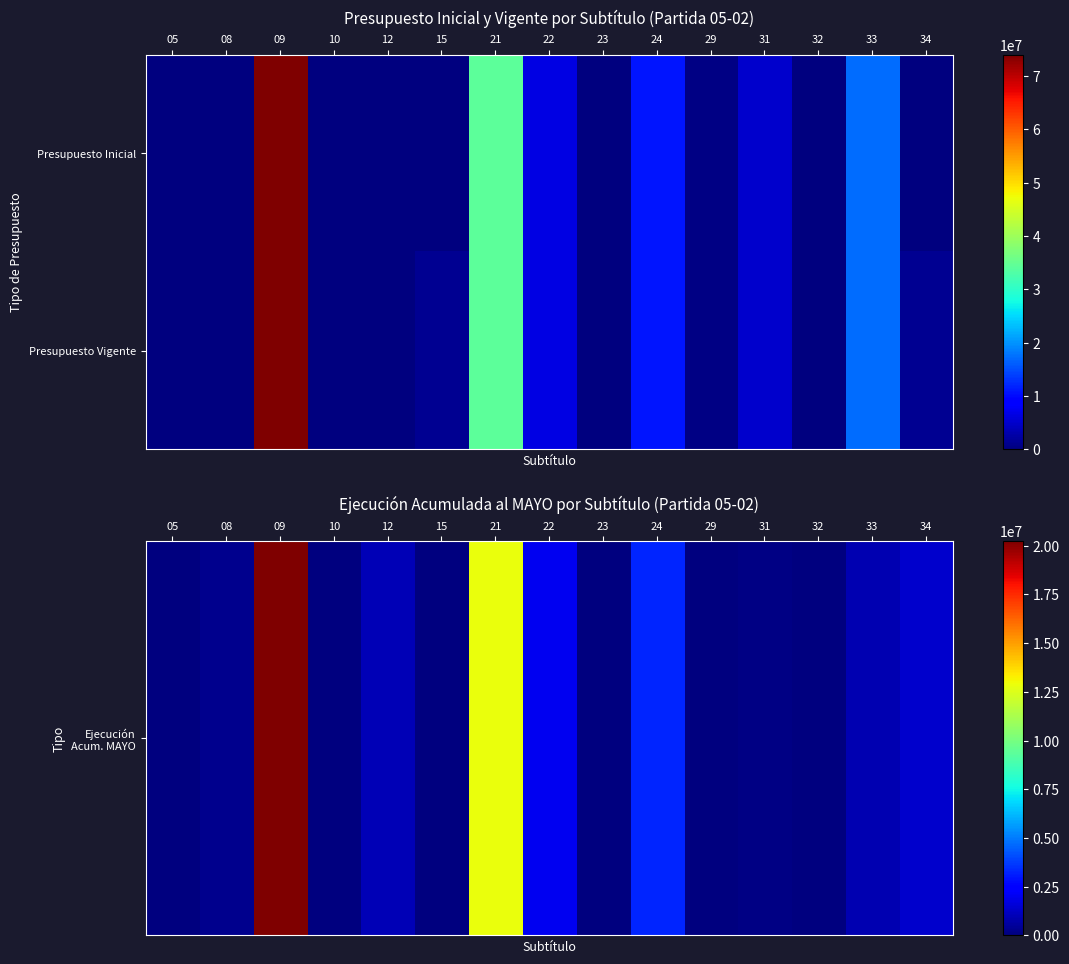

At how many categories does at least one series exceed 846182?

9